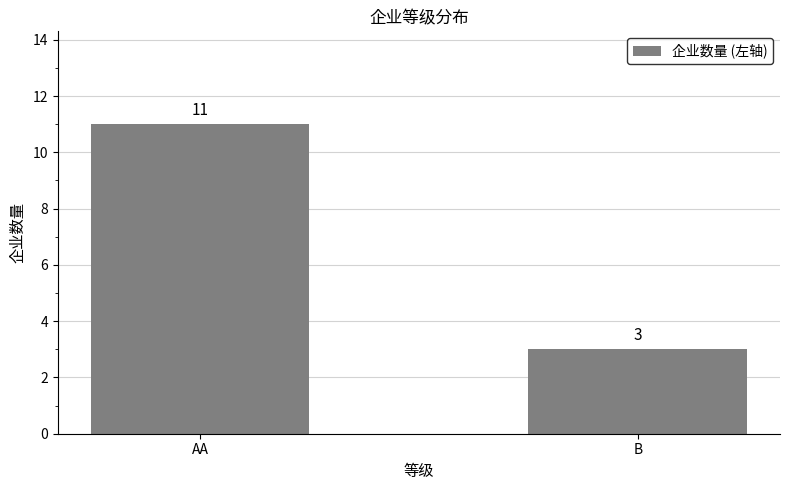

What is the approximate value at B?

3